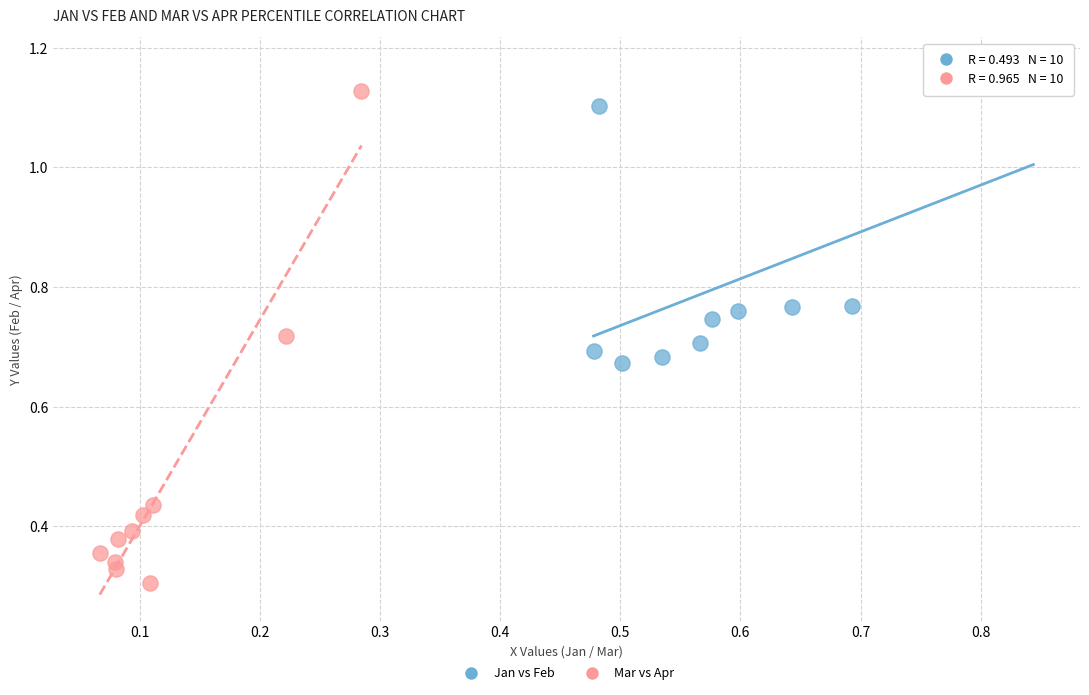

Which series has the widest spread of Y values?

Mar vs Apr